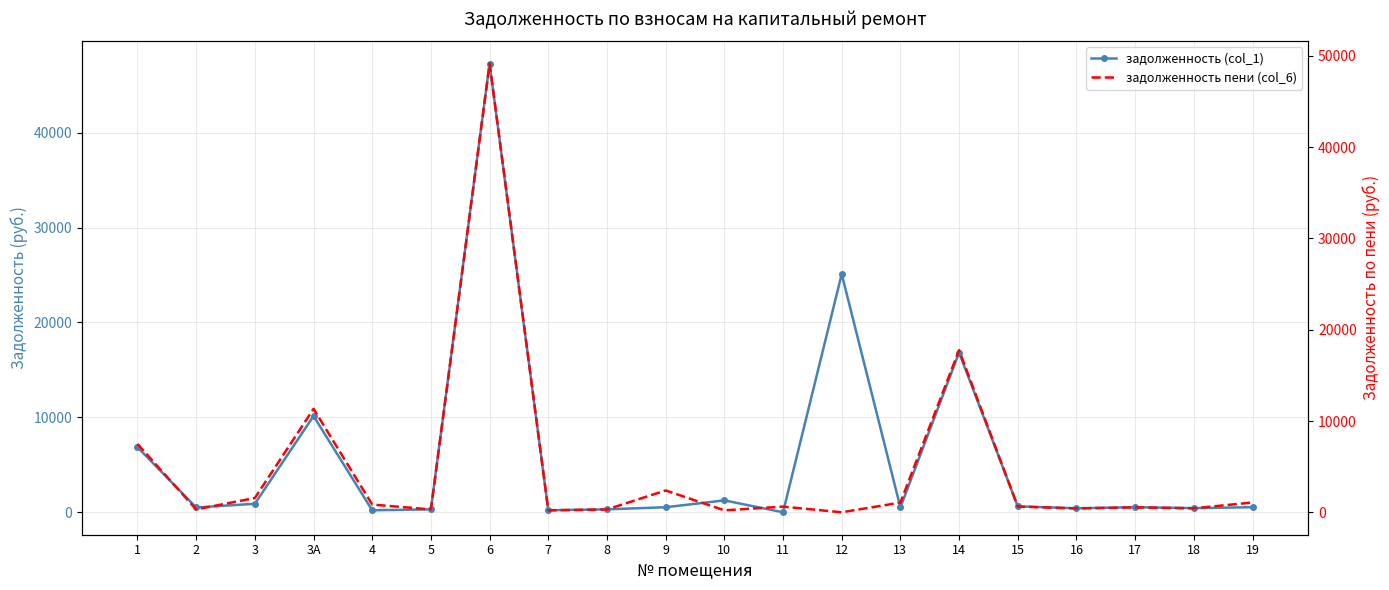

True or false: задолженность (col_1) has a value of 536.0 at 17.

True